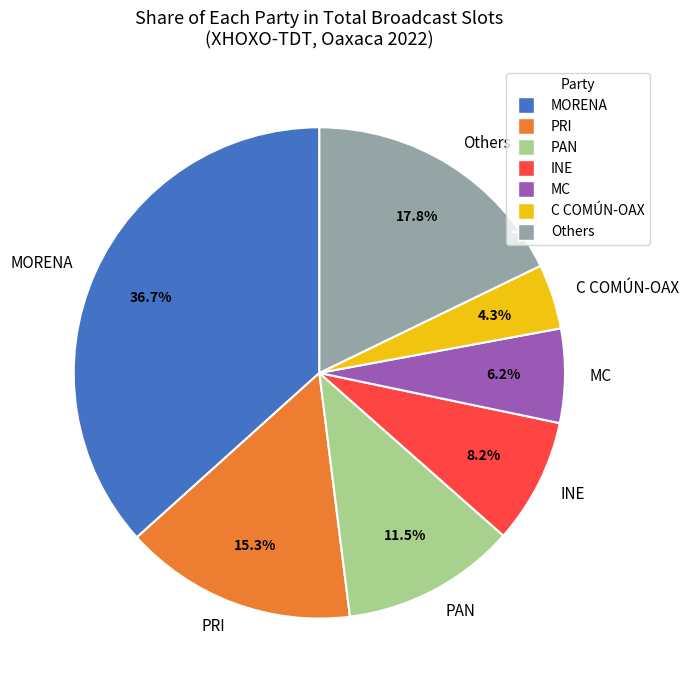

What is the largest slice in the pie chart?

MORENA